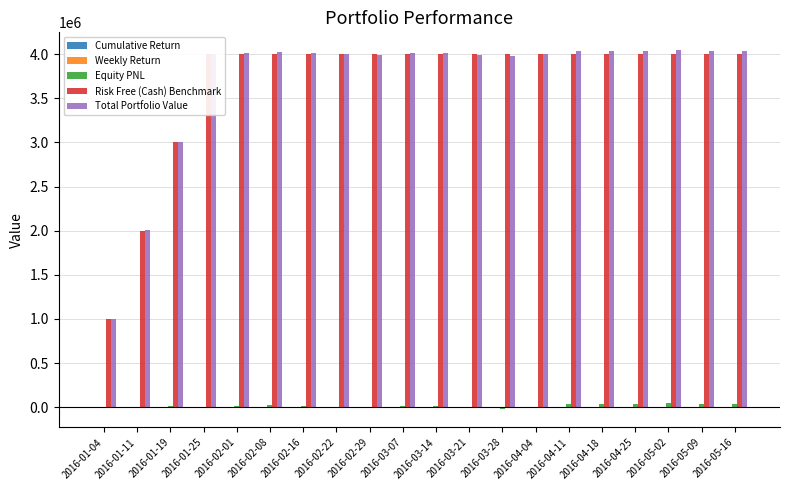

The value of Weekly Return at 2016-01-11 is 0.0. True or false?

False